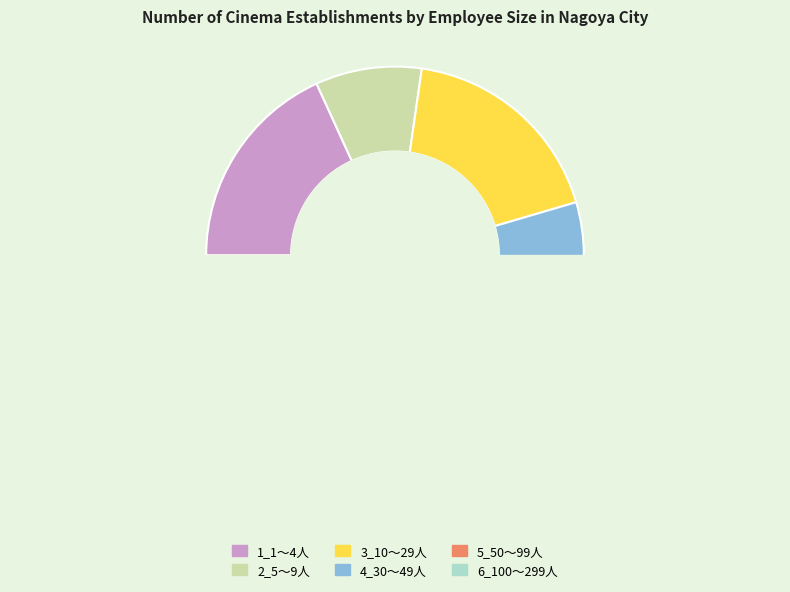

How many slices are in this pie chart?

6